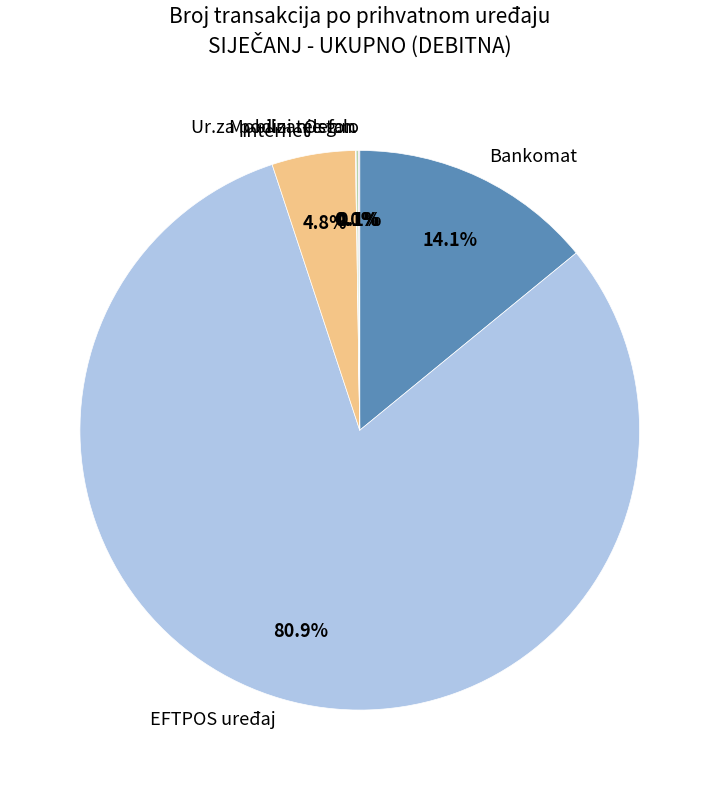

Which category has the biggest portion of the pie?

EFTPOS uređaj